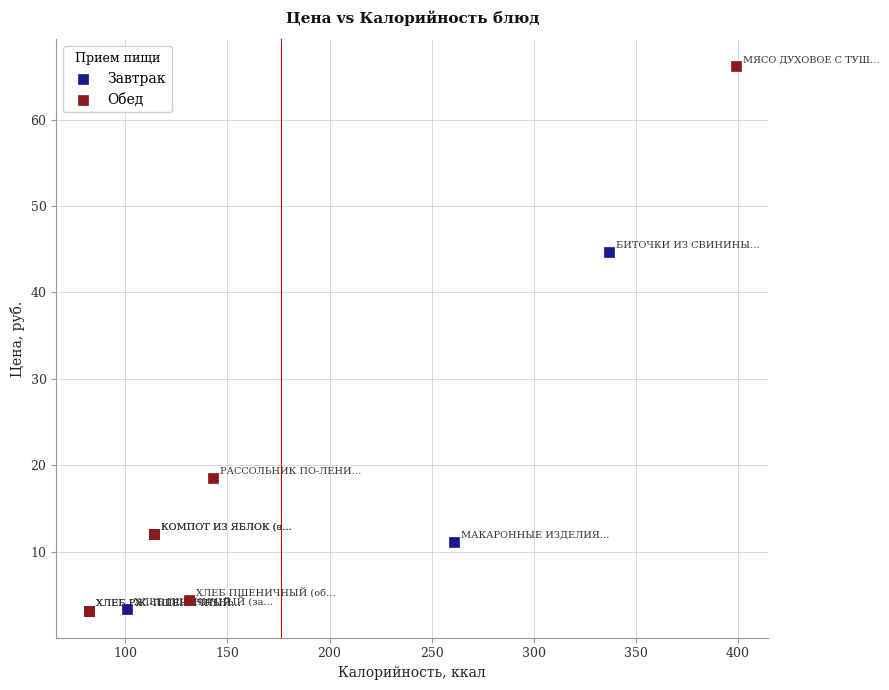

Which series has the widest spread of Y values?

Обед